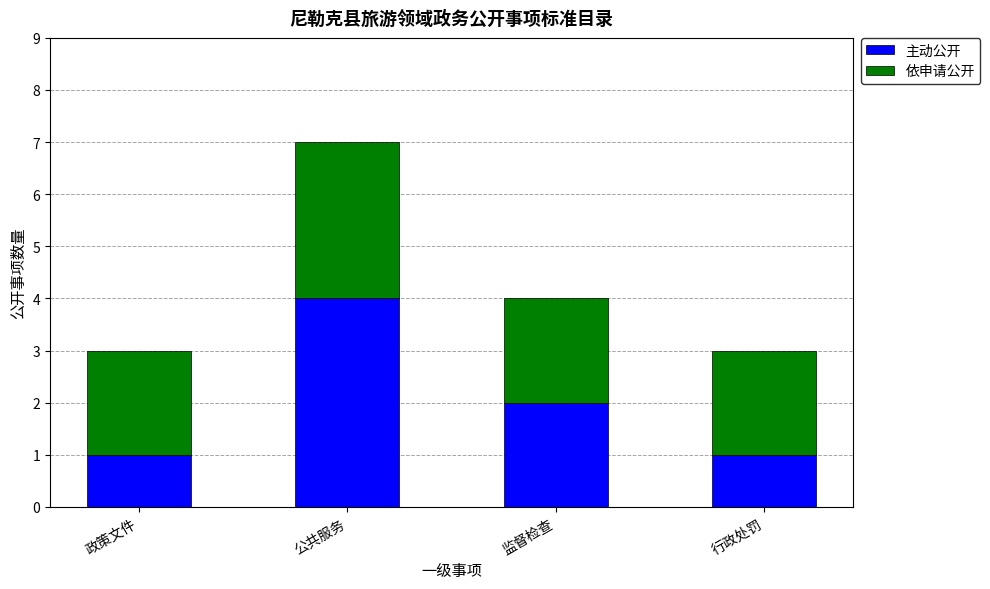

Where does the 主动公开 series first go above 2?

公共服务